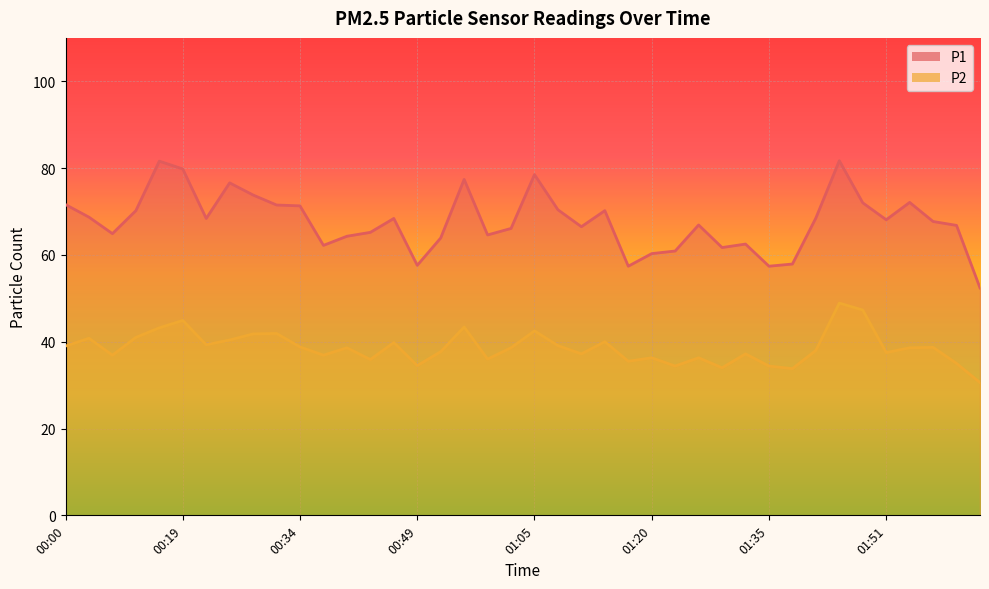

List the series in order of their peak value, highest first.

P1, P2